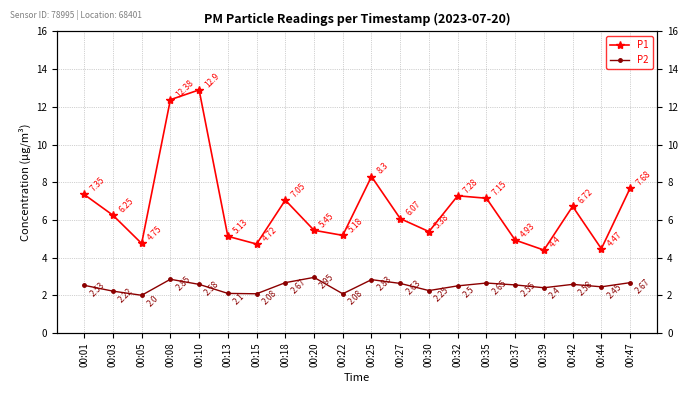

Rank the series at 00:01 from lowest to highest value.

P2, P1